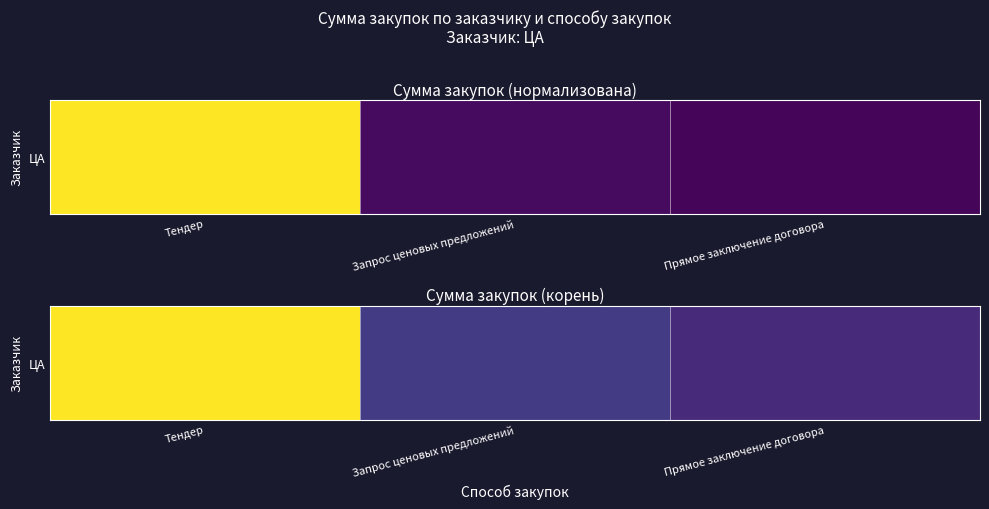

At which category does the chart reach its minimum across all series?

Прямое заключение договора